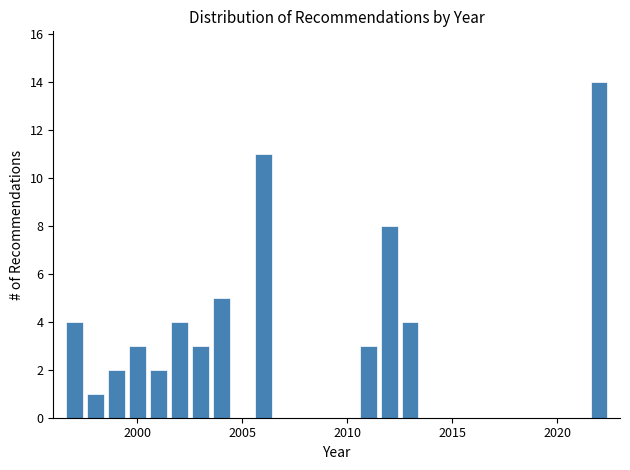

Around what value on the x-axis is the tallest bar? Give the approximate position of its centre, as read against the axis.

2022.0